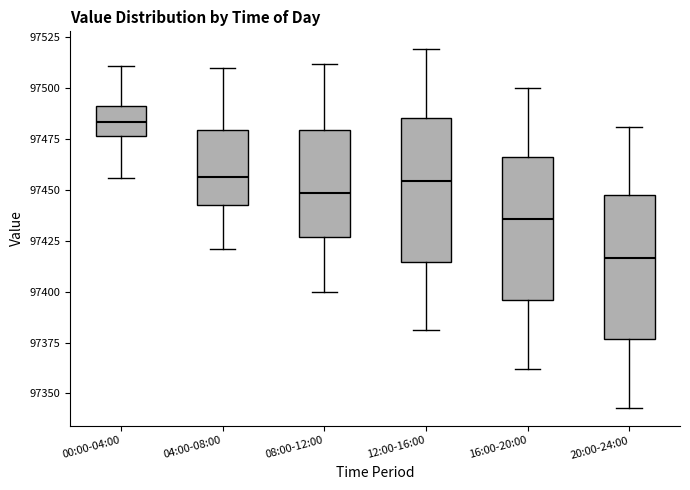

Where is the lower edge of the box for 12:00-16:00 on the y-axis? The values are not printed on the chart, so give them approximately, as read against the axis.

97415